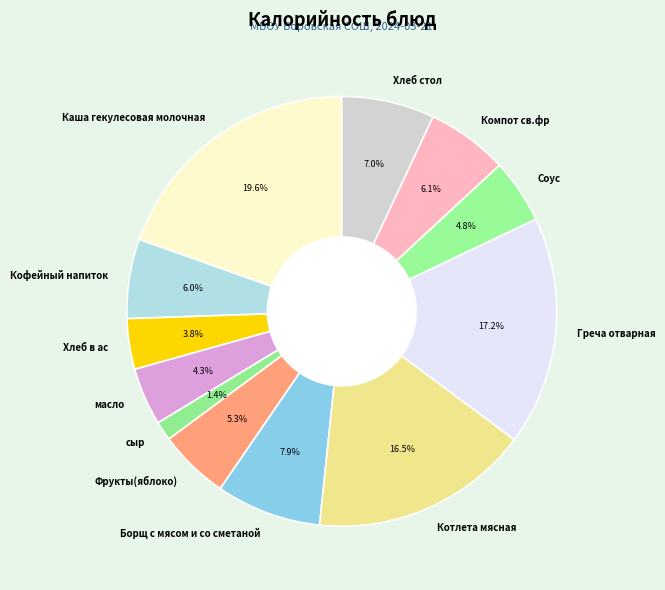

Count the number of slices in the pie.

12